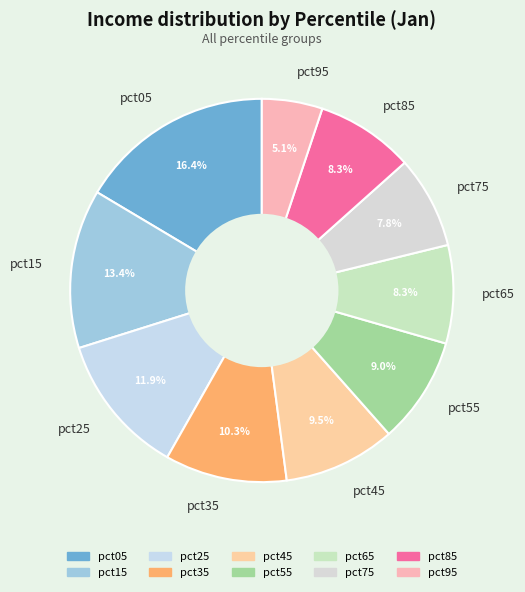

Does pct25 account for over 50% of the chart?

No